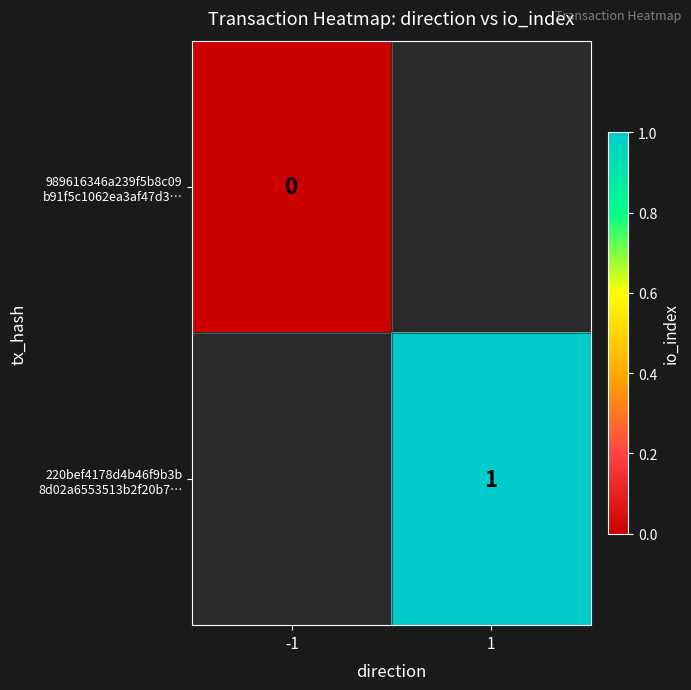

At how many categories does at least one series exceed 0?

1